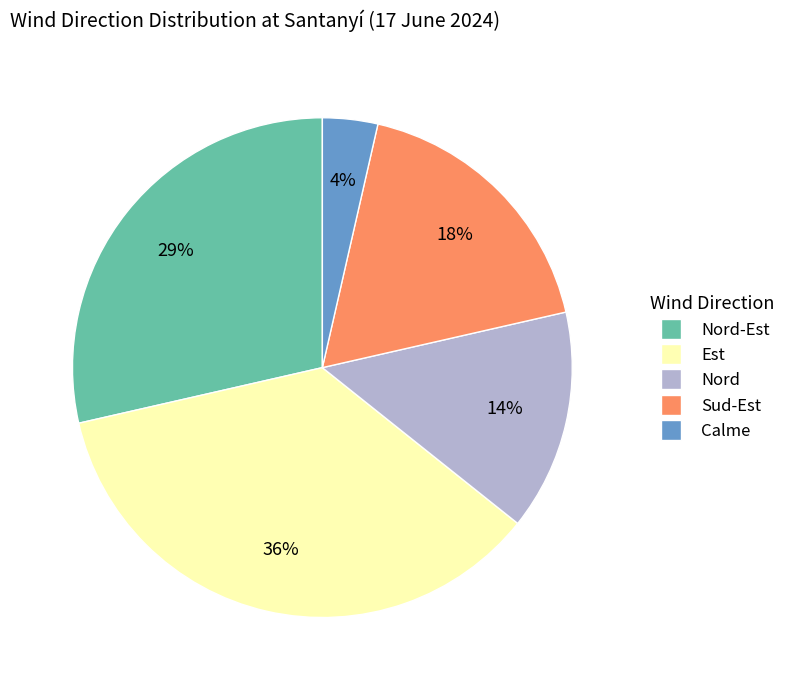

To the nearest percent, what is the difference between the largest and smallest slice percentages?

32%